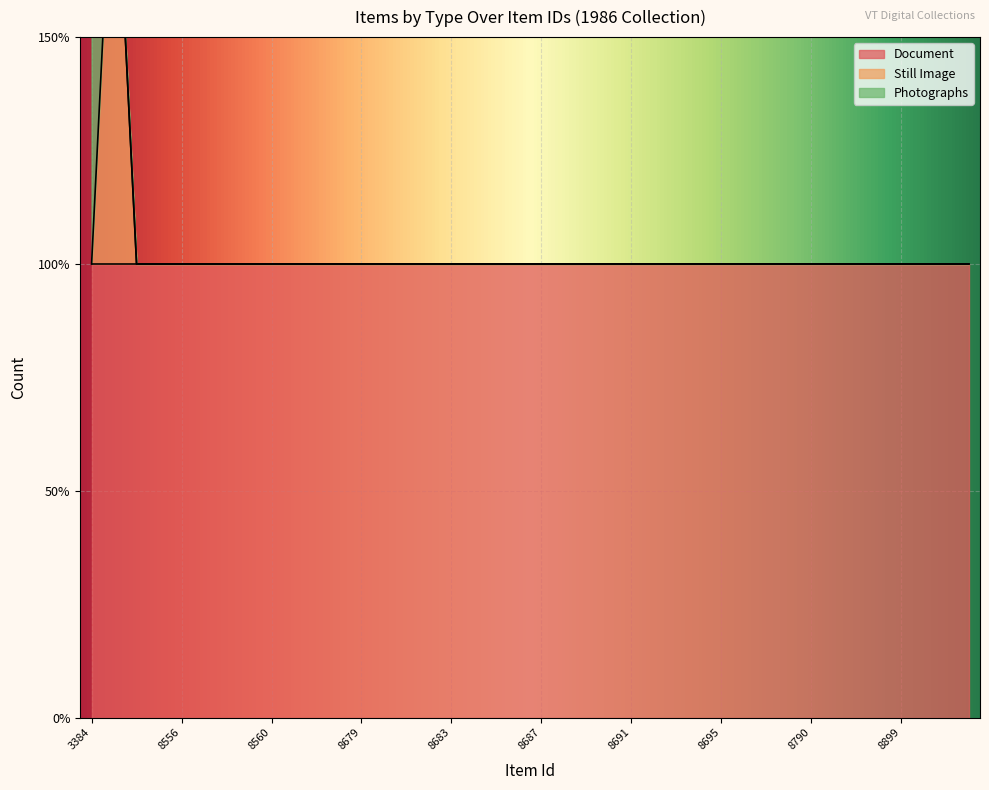

True or false: Still Image has a value of 1 at 9039.

False